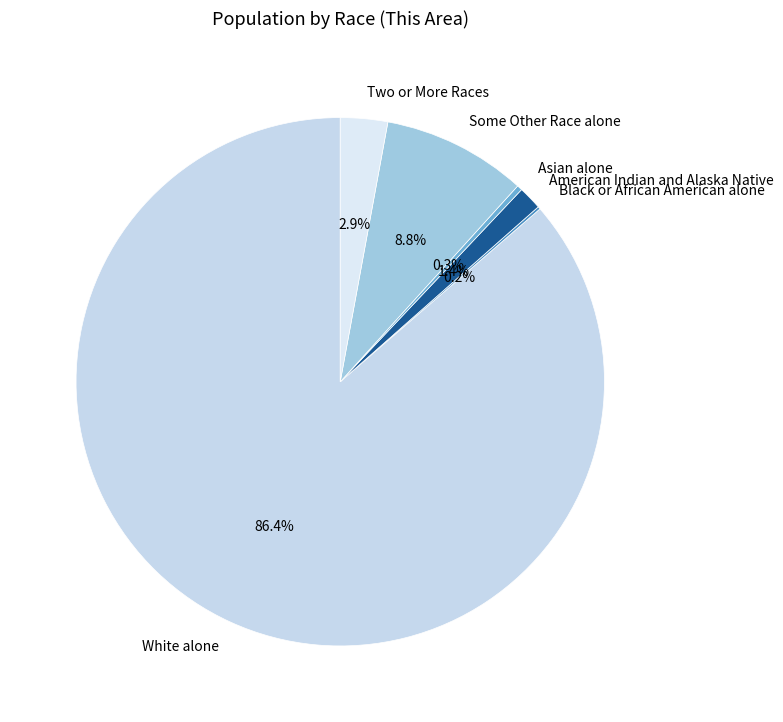

Between Some Other Race alone and Two or More Races, which is larger?

Some Other Race alone